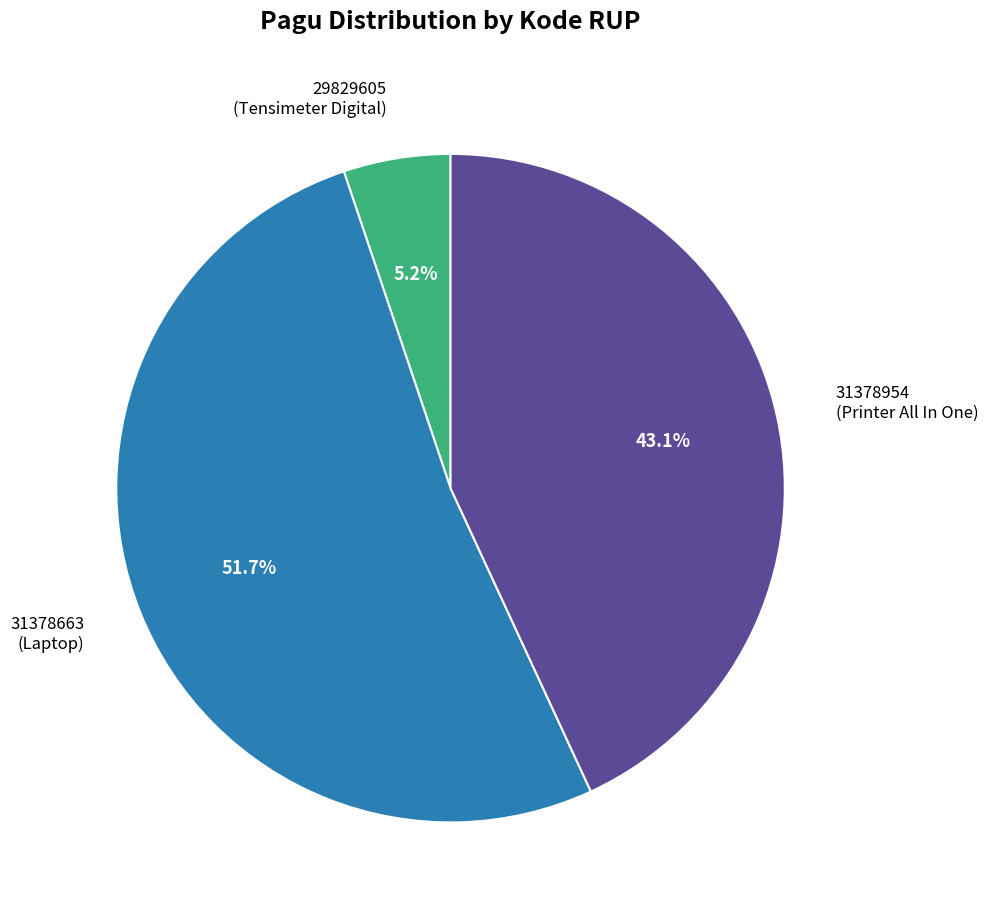

Which has a higher value, 29829605 (Tensimeter Digital) or 31378954 (Printer All In One)?

31378954 (Printer All In One)